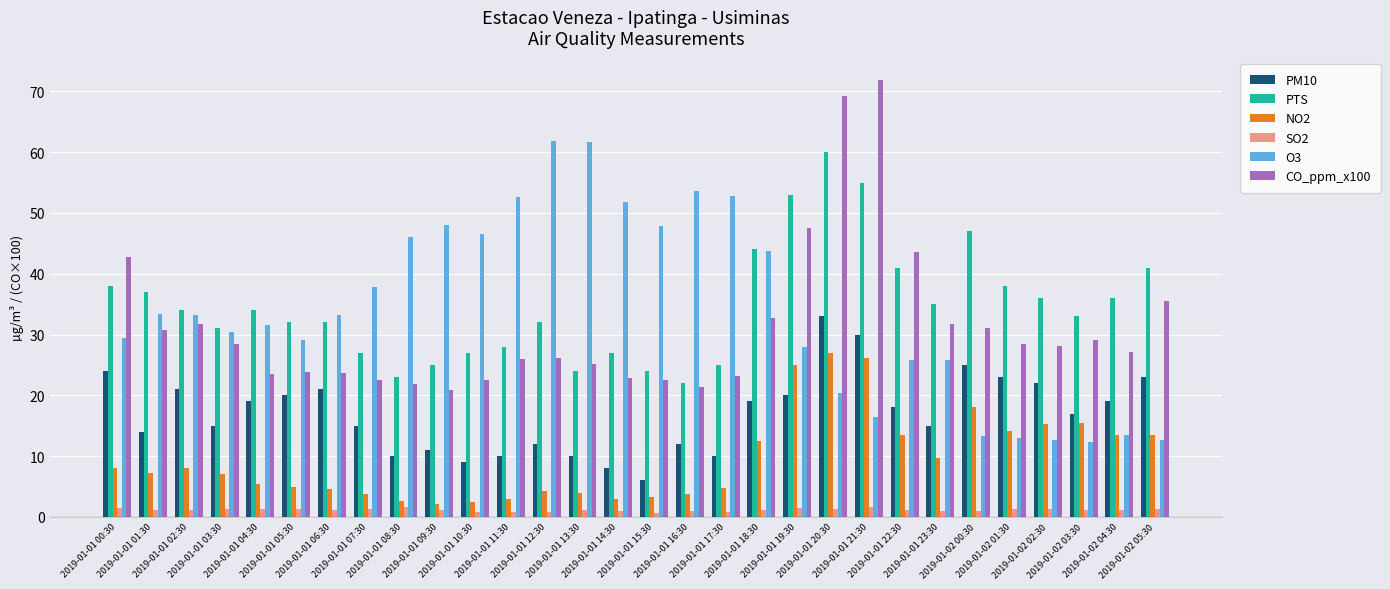

What is the lowest value of the O3 series?

12.4